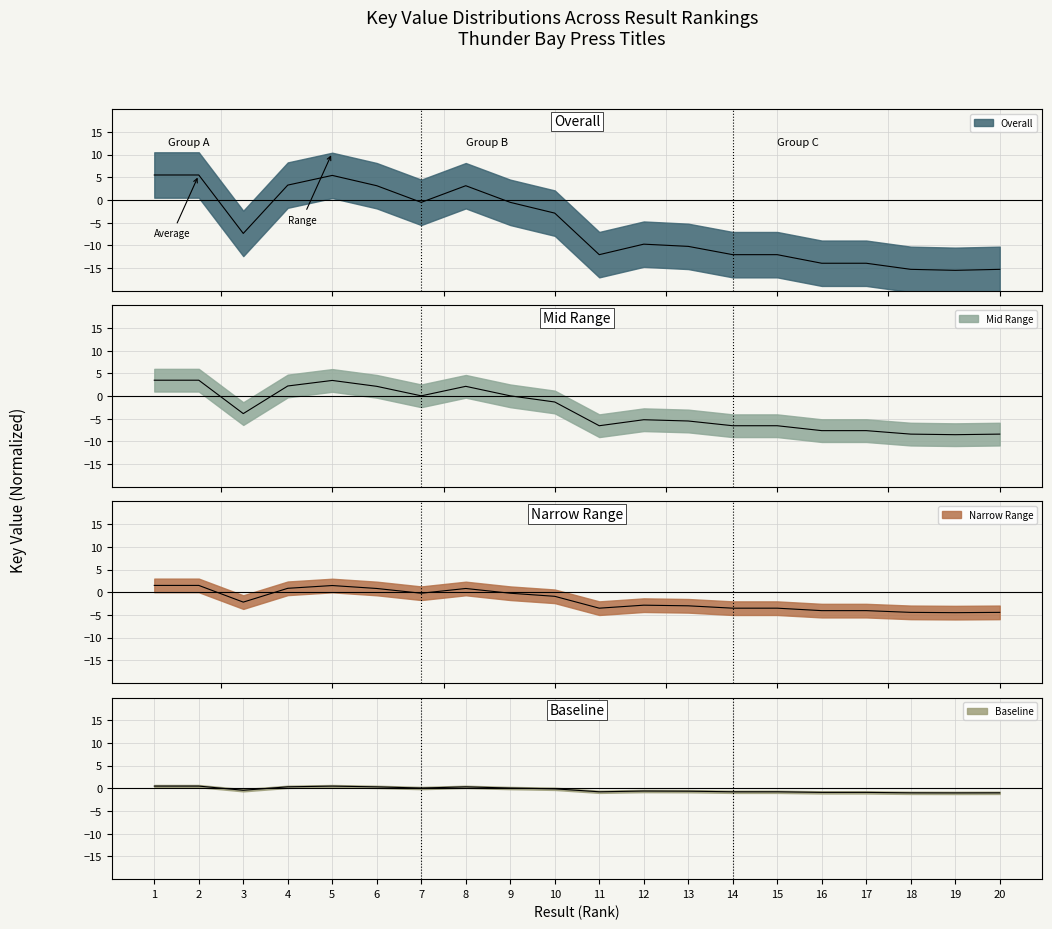

What is the maximum value shown in the chart?

5.5